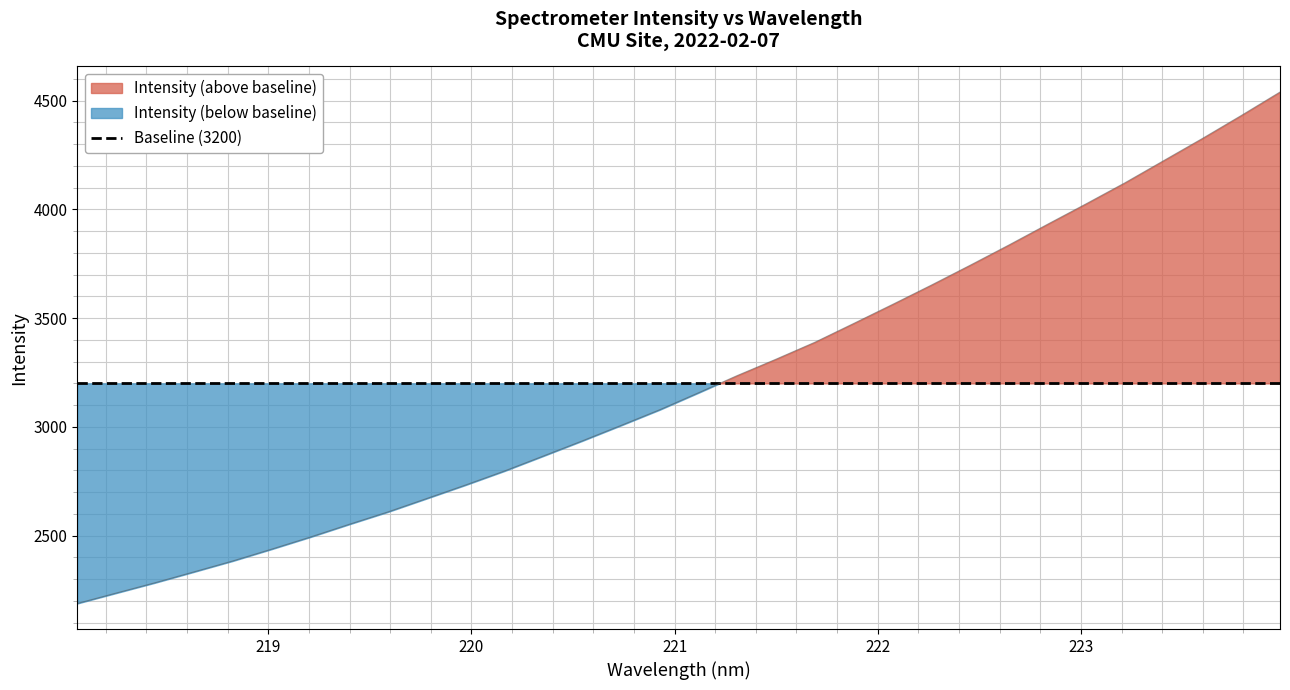

What is the difference between the maximum and minimum values?

2351.5